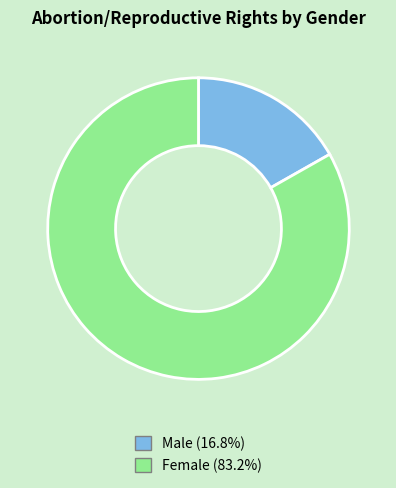

Does Male account for over 50% of the chart?

No